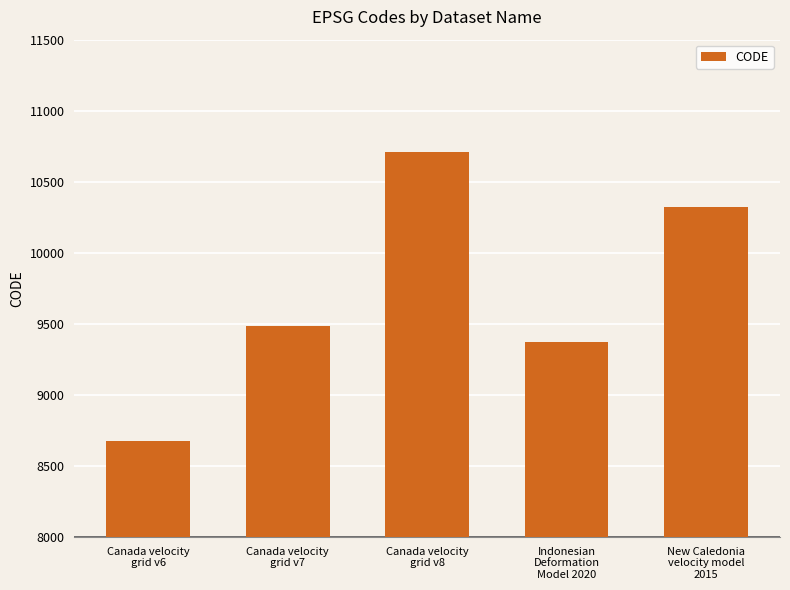

The chart shows a value of 9483 at Canada velocity
grid v7. True or false?

True